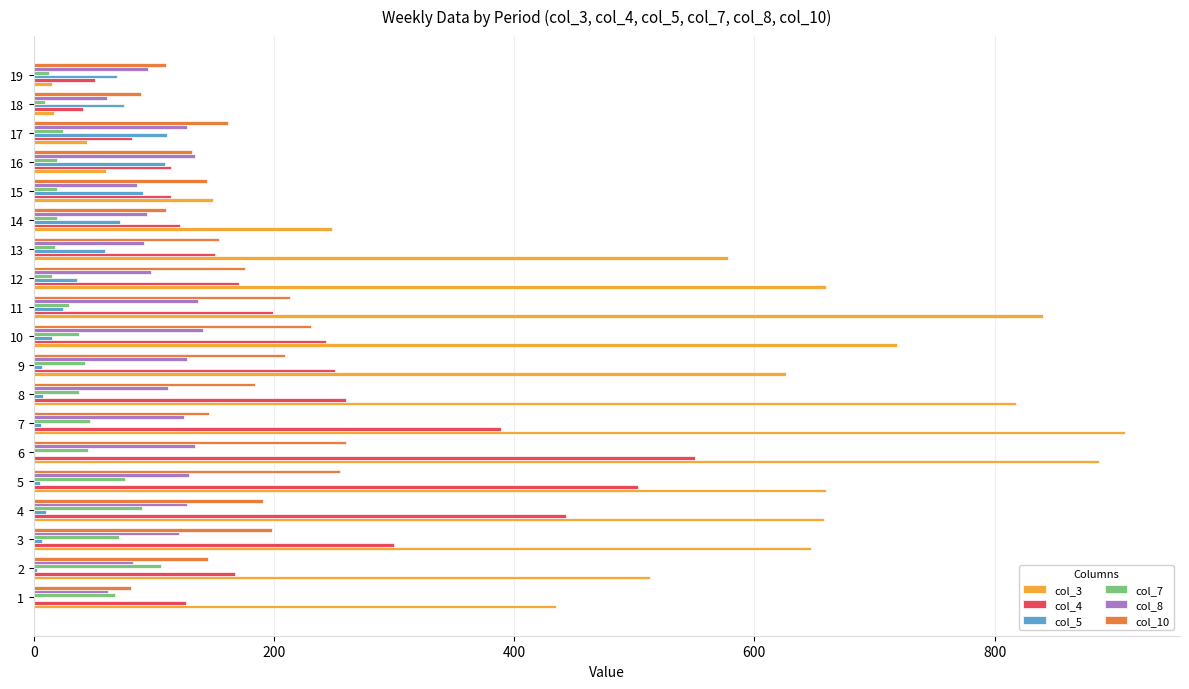

The value of col_3 at 11 is 582. True or false?

False